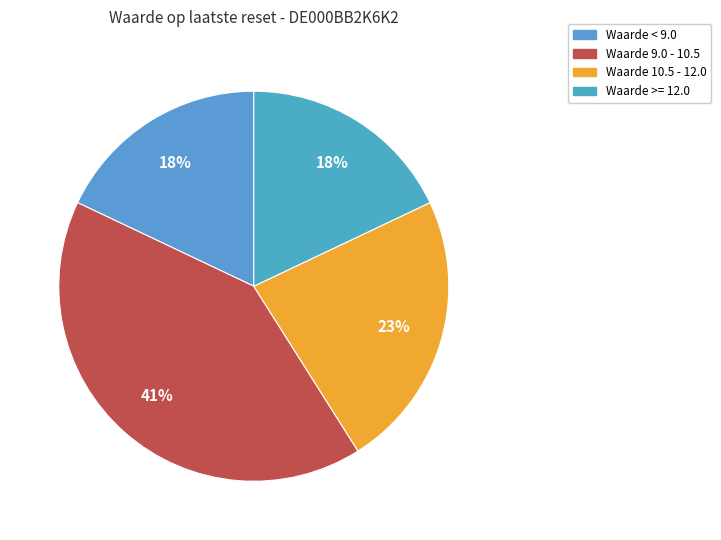

How many slices are in this pie chart?

4